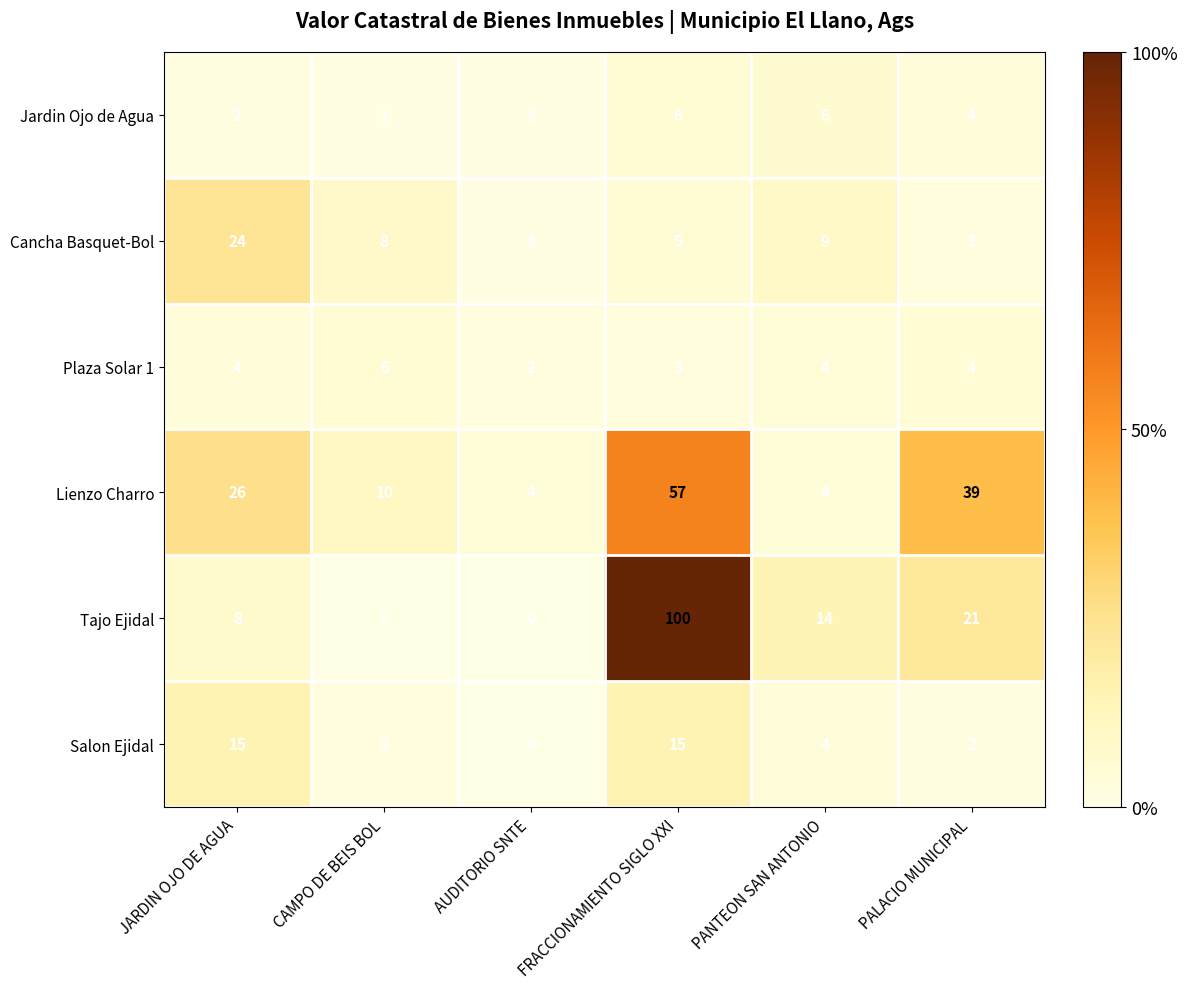

Rank the categories by Cancha Basquet-Bol value from highest to lowest.

JARDIN OJO DE AGUA, PANTEON SAN ANTONIO, CAMPO DE BEIS BOL, FRACCIONAMIENTO SIGLO XXI, PALACIO MUNICIPAL, AUDITORIO SNTE